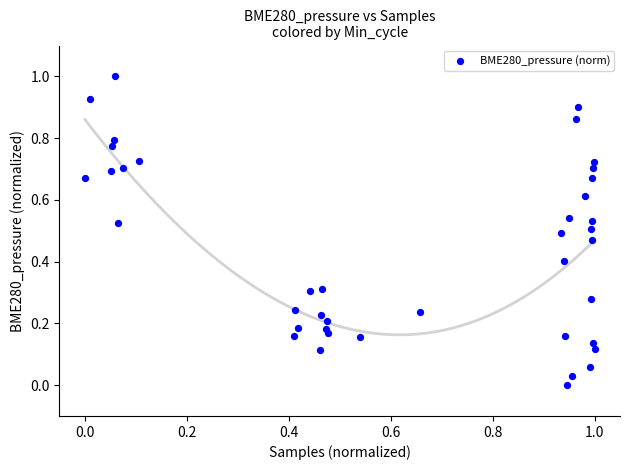

What is the range of X values (max minus min)?

1.0